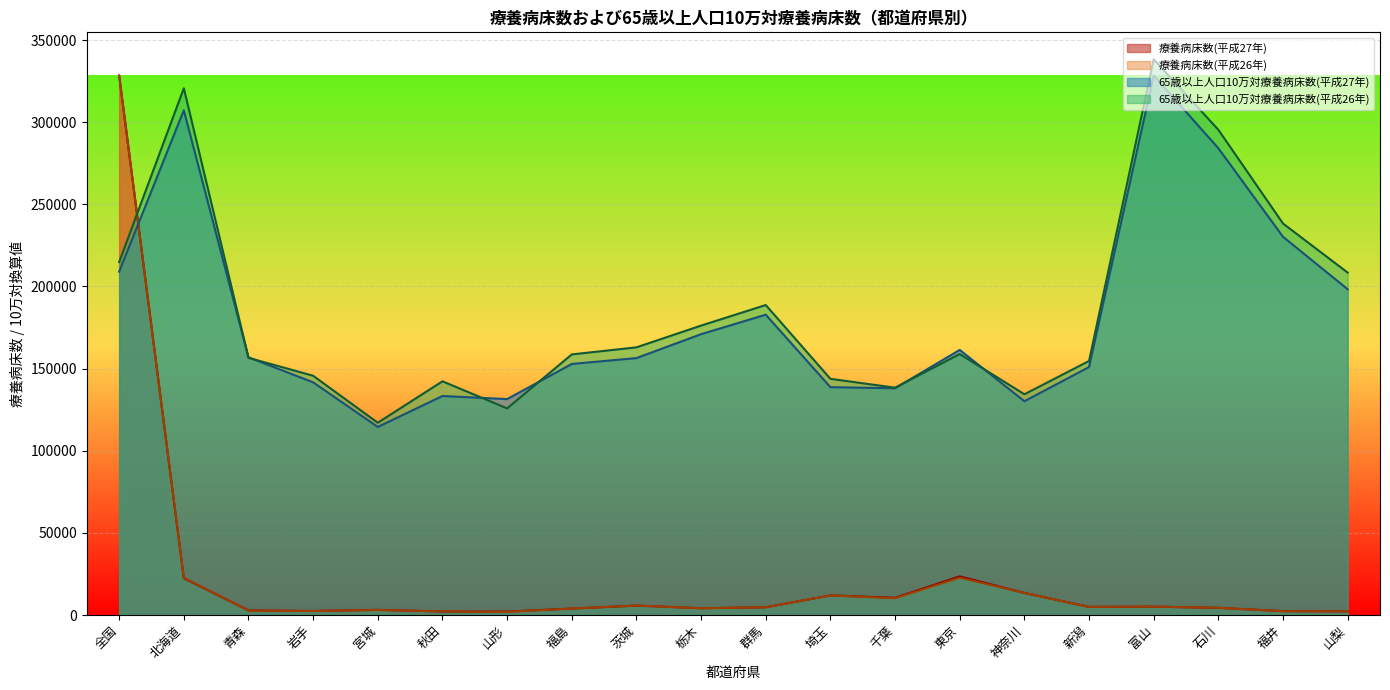

What is the sum of all 65歳以上人口10万対療養病床数(平成27年) values?

3617121.7